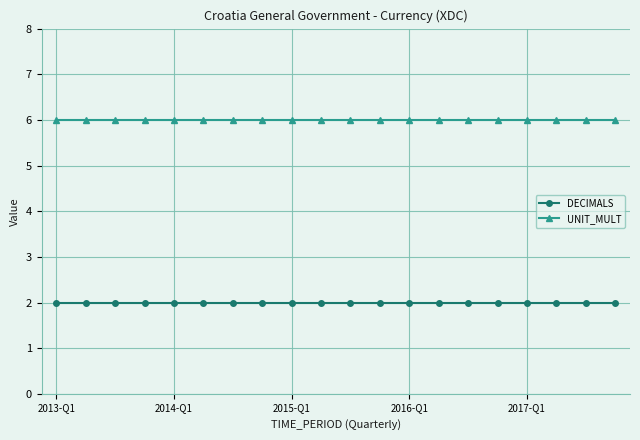

What is the average value of the UNIT_MULT series?

6